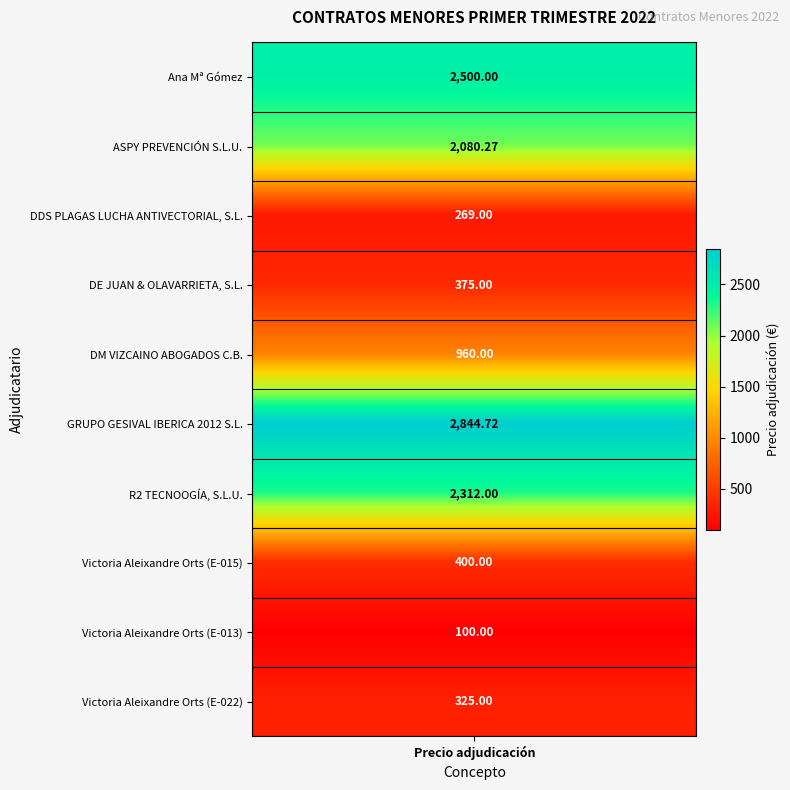

What value does the data have at 1?

2080.3